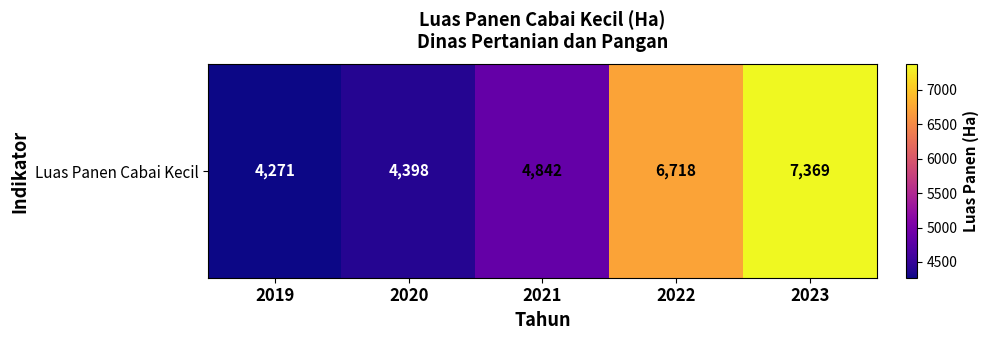

What is the sum of all values?

27598